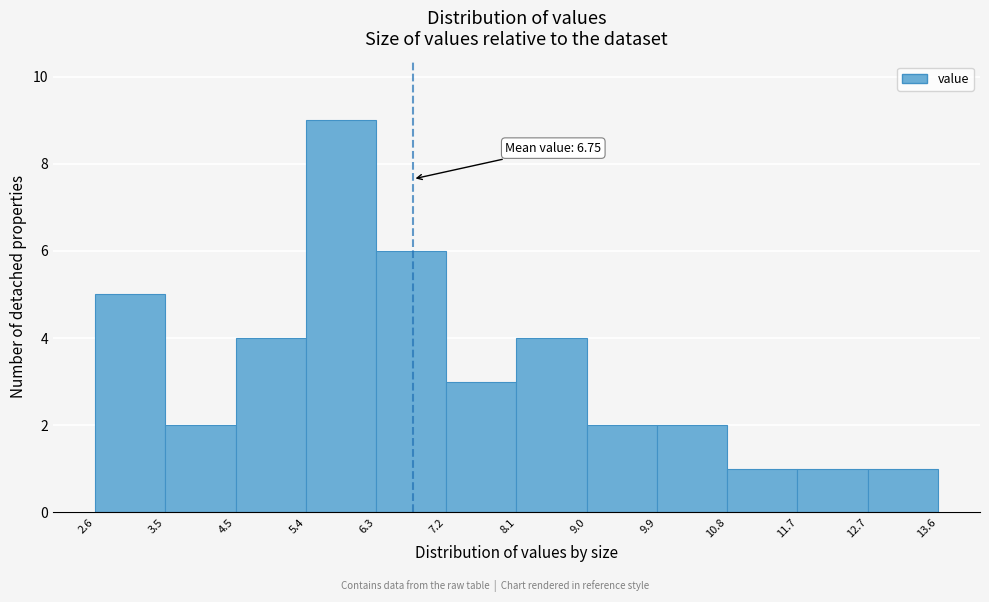

Over which range of the x-axis is the bar tallest?

5.4 to 6.3